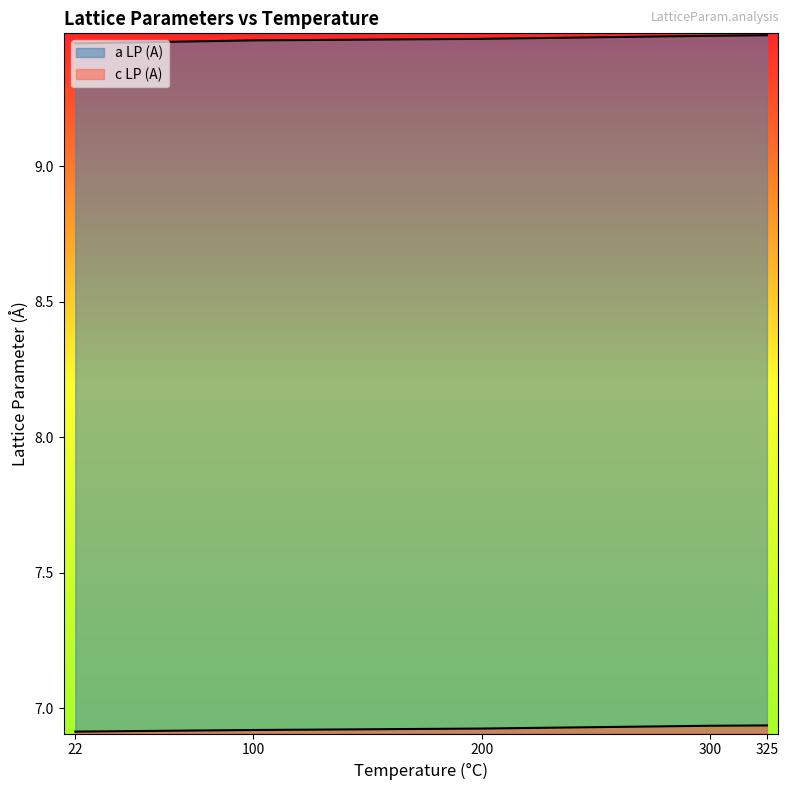

How many lines are shown in the chart?

2